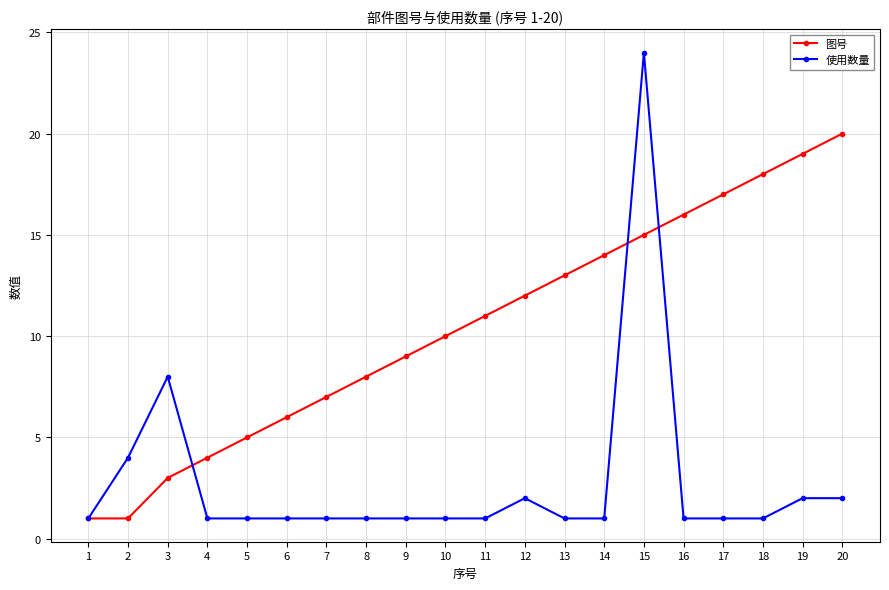

What is the maximum value shown in the chart?

24